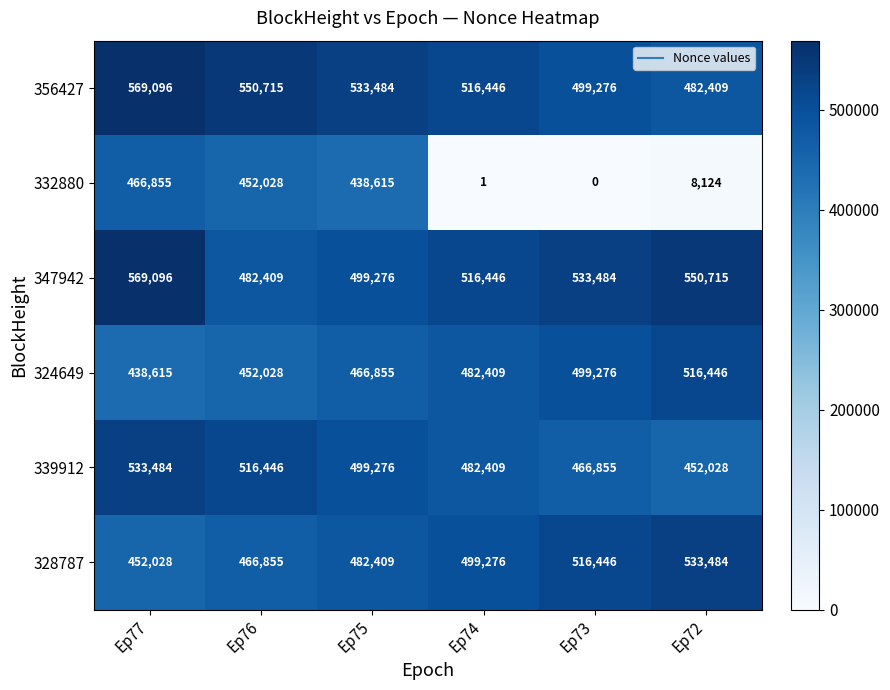

List the labels in order of 332880 value, largest first.

Ep77, Ep76, Ep75, Ep72, Ep74, Ep73